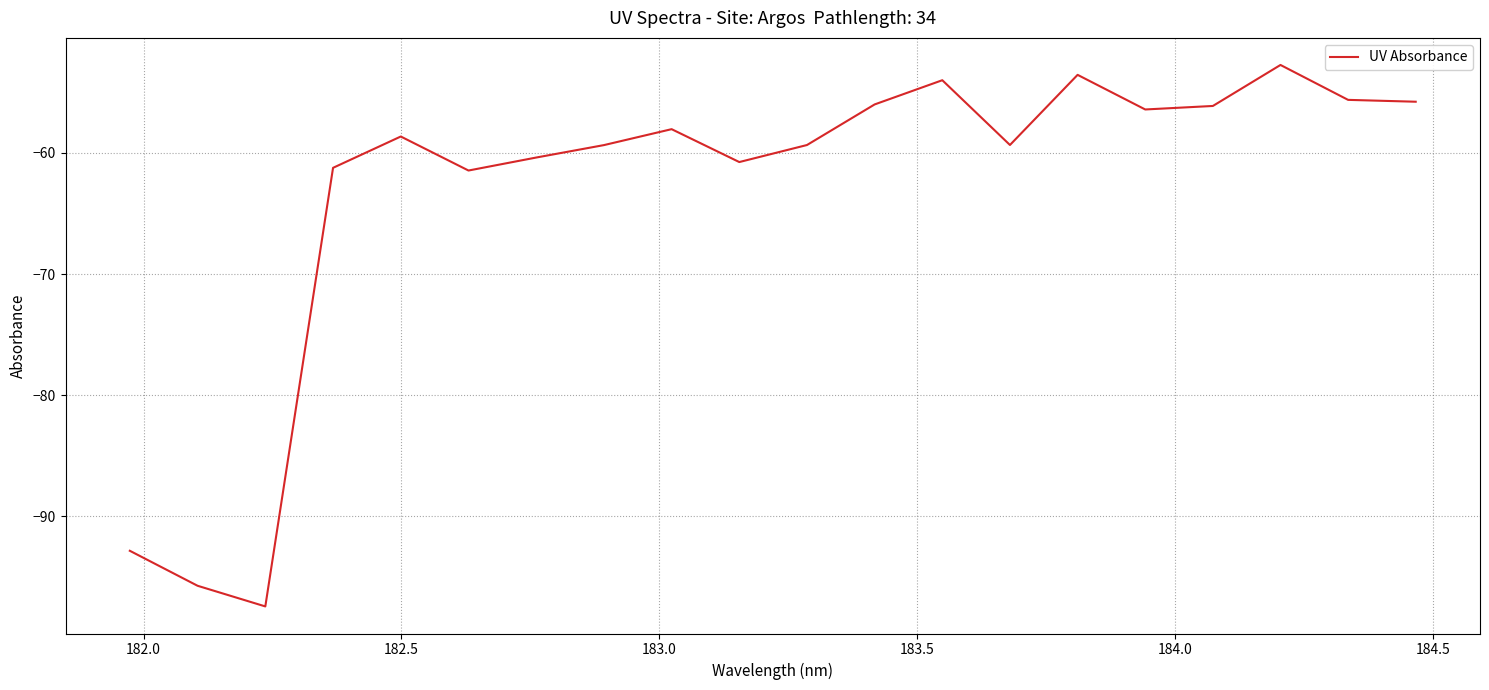

What is the difference between the maximum and minimum values?

44.7